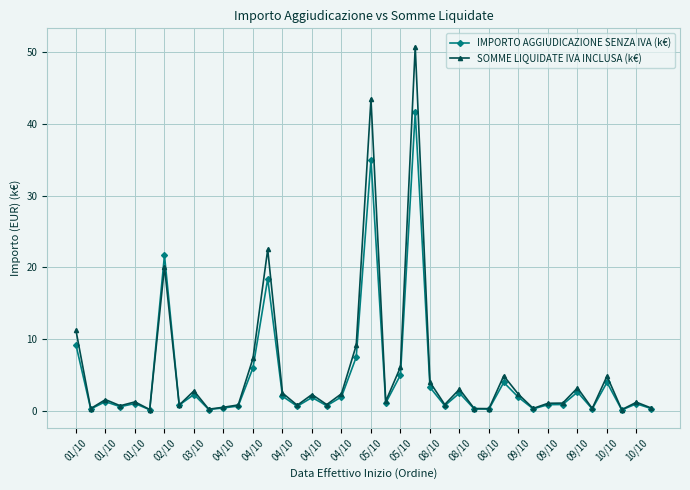

True or false: IMPORTO AGGIUDICAZIONE SENZA IVA (k€) has more than 2 points higher than both neighbors.

True